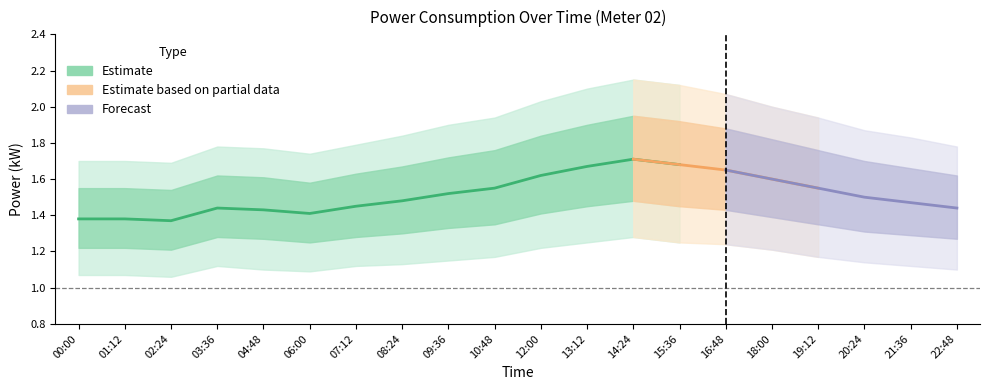

True or false: power_mean has more than 0 points higher than both neighbors.

True